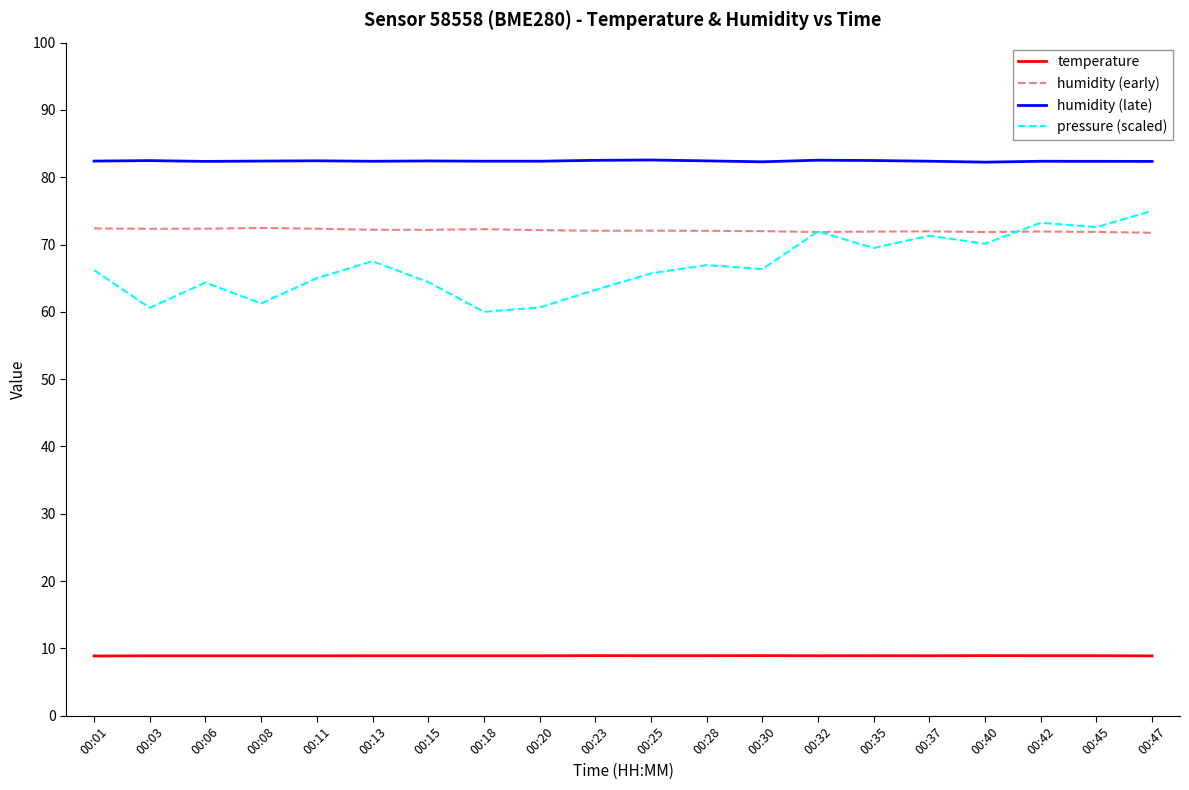

At 00:06, list the series in order from largest to smallest.

humidity (late), humidity (early), pressure (scaled), temperature